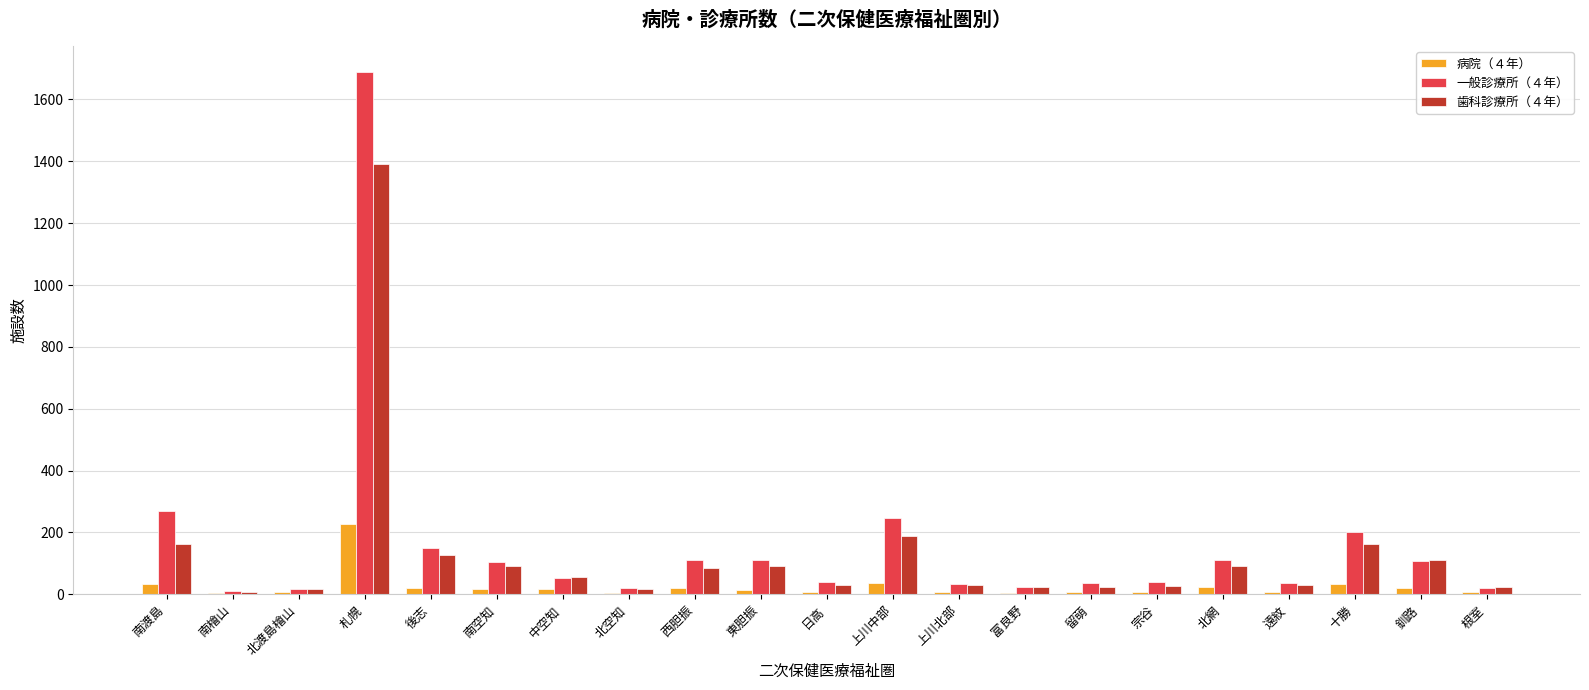

True or false: 歯科診療所（４年） has a value of 31 at 日高.

True